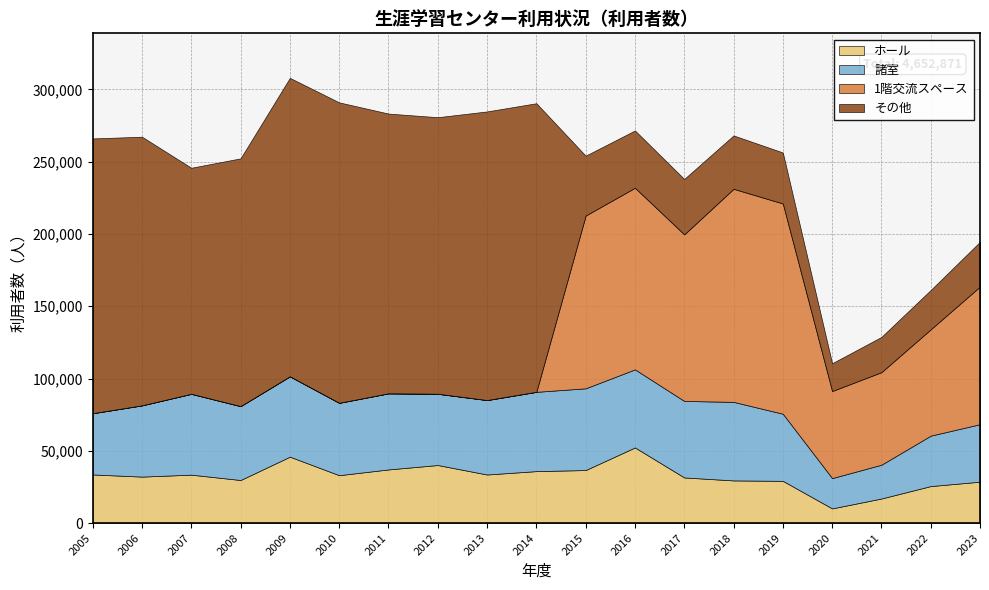

How many values in the その他 series exceed 156392?

9